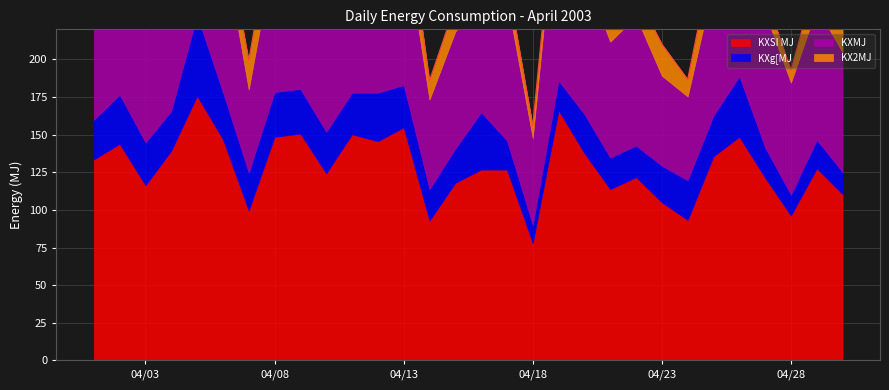

Reading right to left, what are all the values shown in this chart?

KXSI MJ: 2003/4/30=110.5	2003/4/29=127.7	2003/4/28=96.3	2003/4/27=121.4	2003/4/26=148.6	2003/4/25=135.6	2003/4/24=93.3	2003/4/23=105.1	2003/4/22=121.8	2003/4/21=113.9	2003/4/20=137.7	2003/4/19=166.2	2003/4/18=77.9	2003/4/17=126.8	2003/4/16=126.8	2003/4/15=118.0	2003/4/14=92.9	2003/4/13=154.9	2003/4/12=145.7	2003/4/11=150.3	2003/4/10=124.3	2003/4/9=150.7	2003/4/8=148.6	2003/4/7=99.6	2003/4/6=146.9	2003/4/5=175.8	2003/4/4=139.4	2003/4/3=116.4	2003/4/2=144.0	2003/4/1=133.5
KXg[MJ: 2003/4/30=14.7	2003/4/29=18.8	2003/4/28=13.8	2003/4/27=20.1	2003/4/26=40.2	2003/4/25=27.2	2003/4/24=26.4	2003/4/23=24.3	2003/4/22=20.9	2003/4/21=20.9	2003/4/20=26.0	2003/4/19=19.7	2003/4/18=12.1	2003/4/17=19.3	2003/4/16=38.1	2003/4/15=22.6	2003/4/14=20.9	2003/4/13=28.0	2003/4/12=32.2	2003/4/11=27.6	2003/4/10=27.6	2003/4/9=29.7	2003/4/8=29.7	2003/4/7=25.1	2003/4/6=31.4	2003/4/5=53.6	2003/4/4=26.4	2003/4/3=28.5	2003/4/2=32.7	2003/4/1=26.4
KXMJ: 2003/4/30=79.5	2003/4/29=87.9	2003/4/28=74.5	2003/4/27=89.6	2003/4/26=76.6	2003/4/25=87.5	2003/4/24=55.7	2003/4/23=59.9	2003/4/22=85.8	2003/4/21=77.0	2003/4/20=92.5	2003/4/19=134.0	2003/4/18=57.8	2003/4/17=94.2	2003/4/16=74.5	2003/4/15=77.9	2003/4/14=59.4	2003/4/13=100.5	2003/4/12=95.4	2003/4/11=103.4	2003/4/10=76.6	2003/4/9=97.5	2003/4/8=95.0	2003/4/7=55.3	2003/4/6=99.2	2003/4/5=101.3	2003/4/4=85.8	2003/4/3=75.8	2003/4/2=92.5	2003/4/1=82.9
KX2MJ: 2003/4/30=16.3	2003/4/29=20.9	2003/4/28=8.0	2003/4/27=11.7	2003/4/26=31.8	2003/4/25=20.9	2003/4/24=11.3	2003/4/23=20.9	2003/4/22=15.1	2003/4/21=15.9	2003/4/20=19.3	2003/4/19=12.6	2003/4/18=8.0	2003/4/17=13.4	2003/4/16=14.2	2003/4/15=17.6	2003/4/14=12.6	2003/4/13=26.4	2003/4/12=18.0	2003/4/11=19.3	2003/4/10=20.1	2003/4/9=23.4	2003/4/8=23.9	2003/4/7=19.3	2003/4/6=16.3	2003/4/5=20.9	2003/4/4=27.2	2003/4/3=12.1	2003/4/2=18.8	2003/4/1=24.3